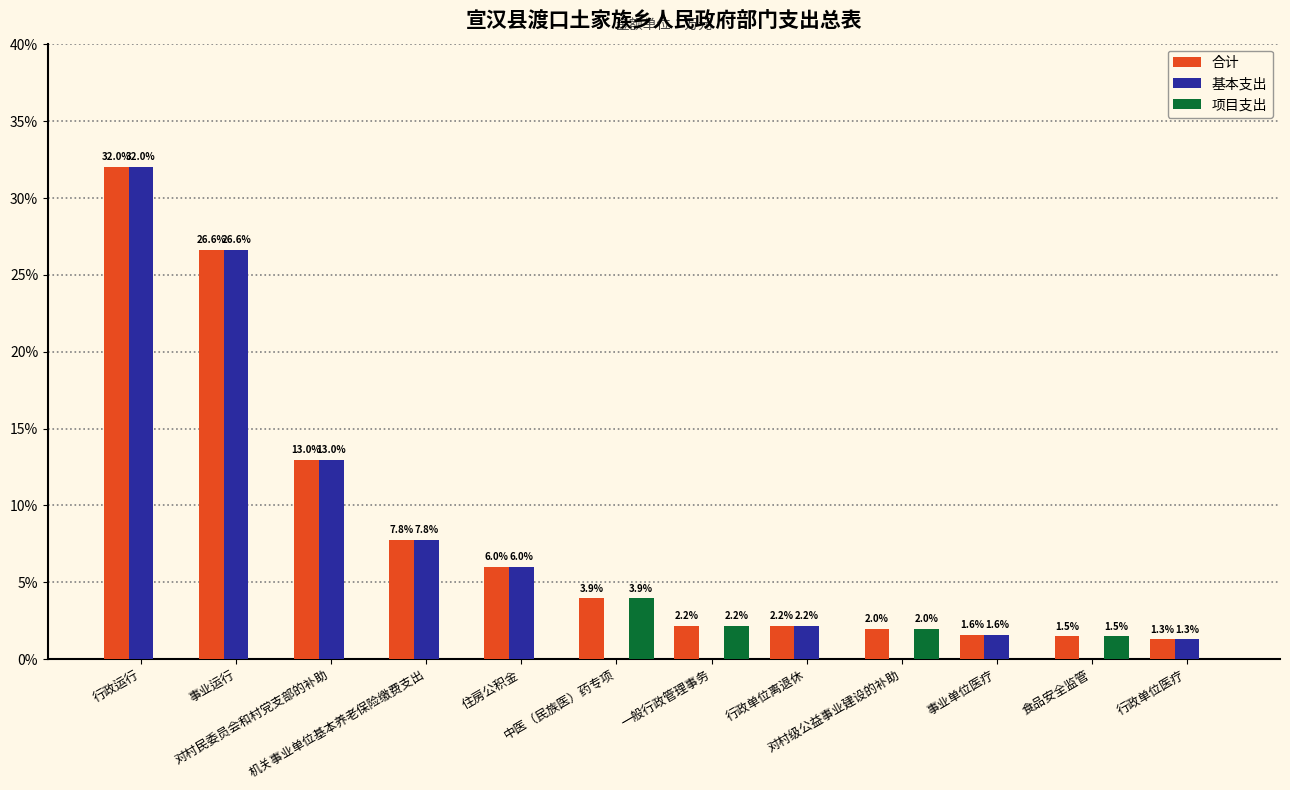

Read the 基本支出 value at 行政运行.

32.0